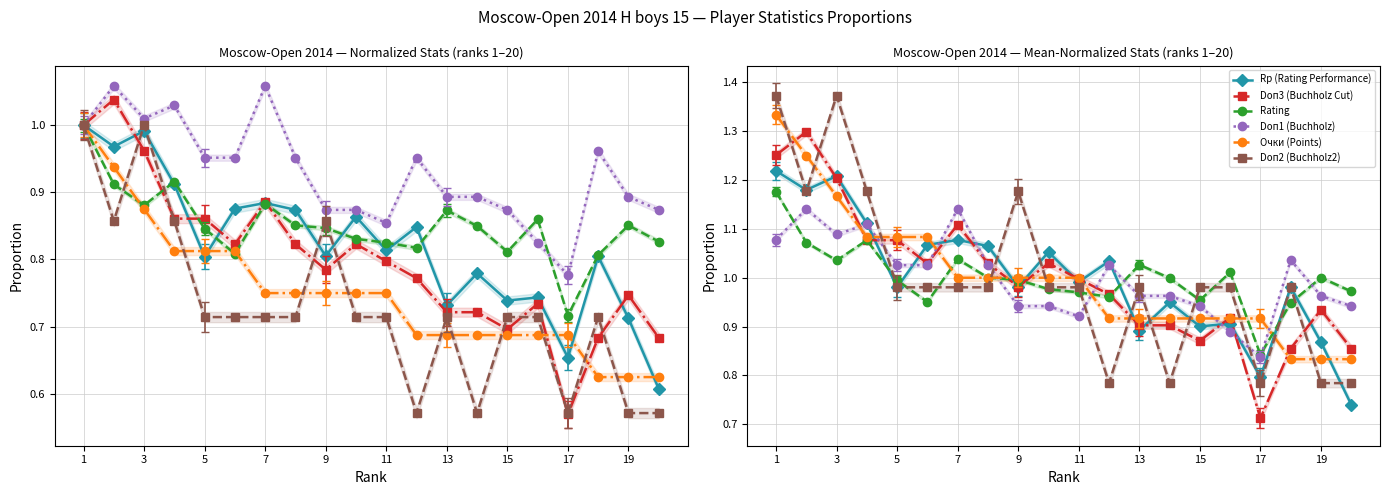

What is the minimum value for Rating?

0.8